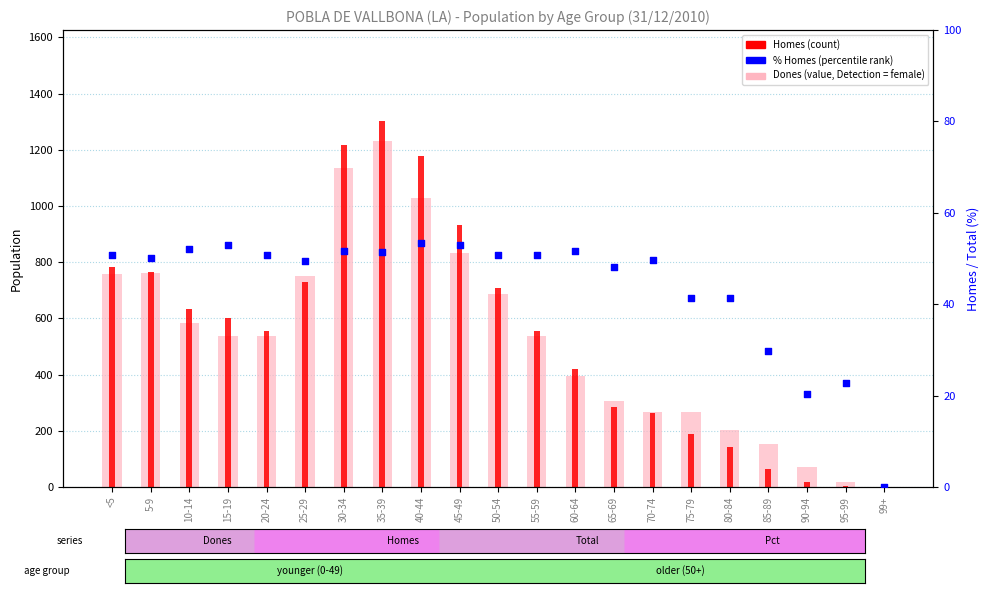

Which series reaches the minimum Y coordinate?

Homes (count)